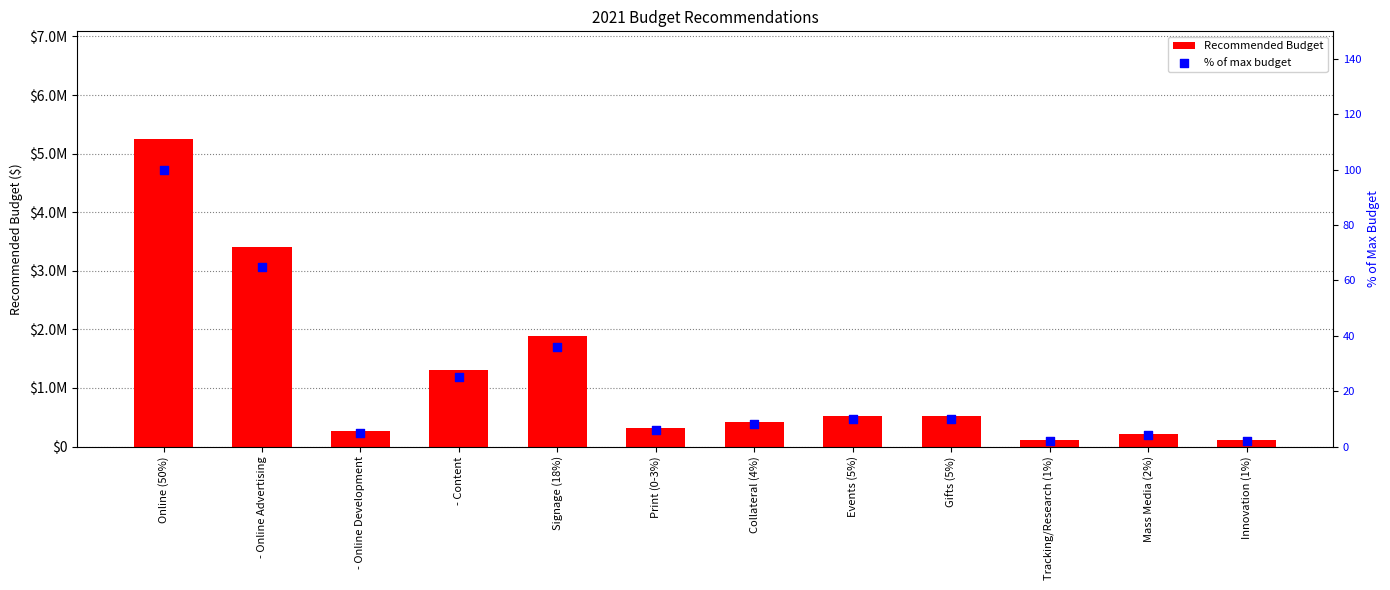

Which series contains the lowest Y value?

% of max budget